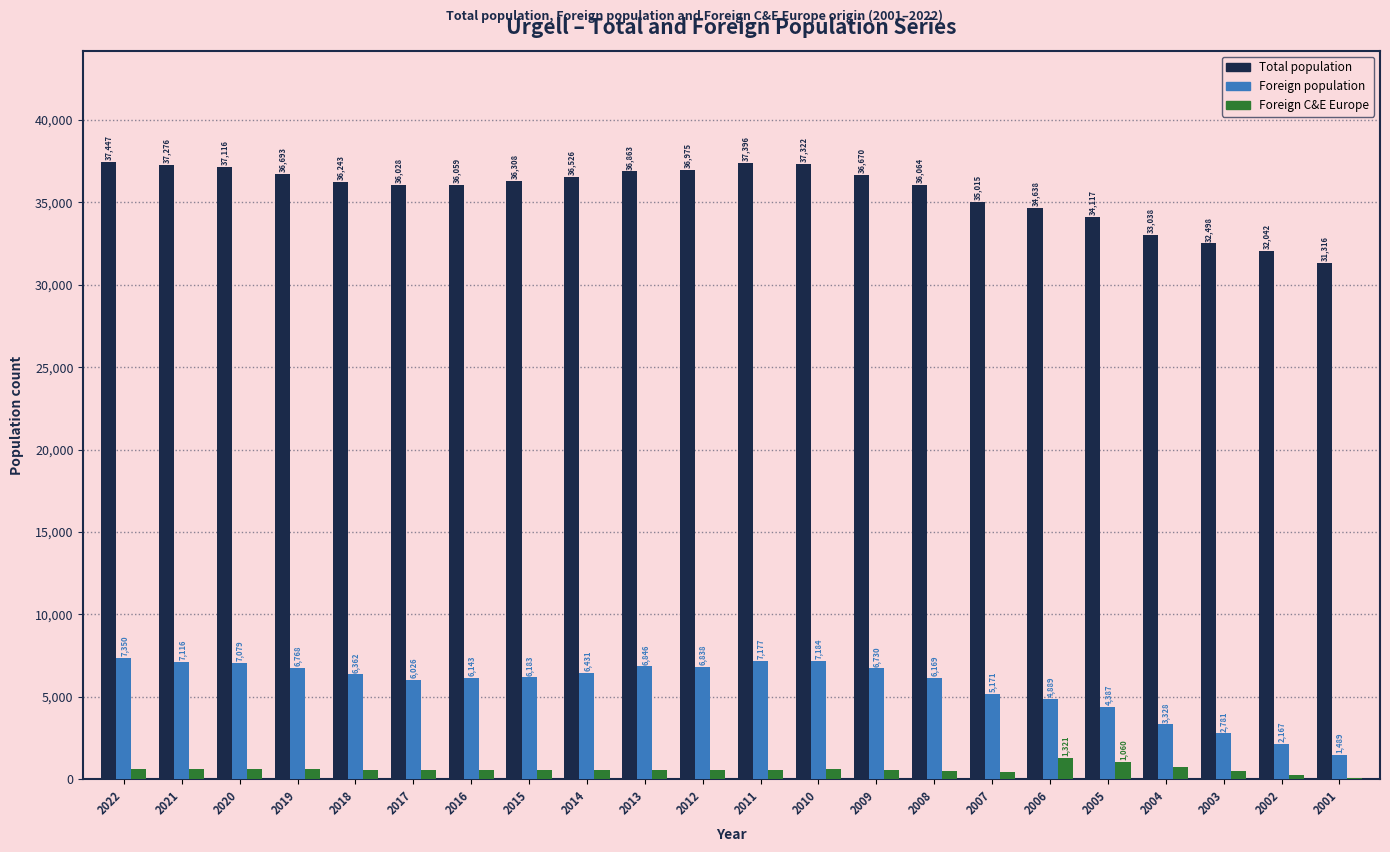

Are the bars grouped side by side (vs. stacked)?

Yes